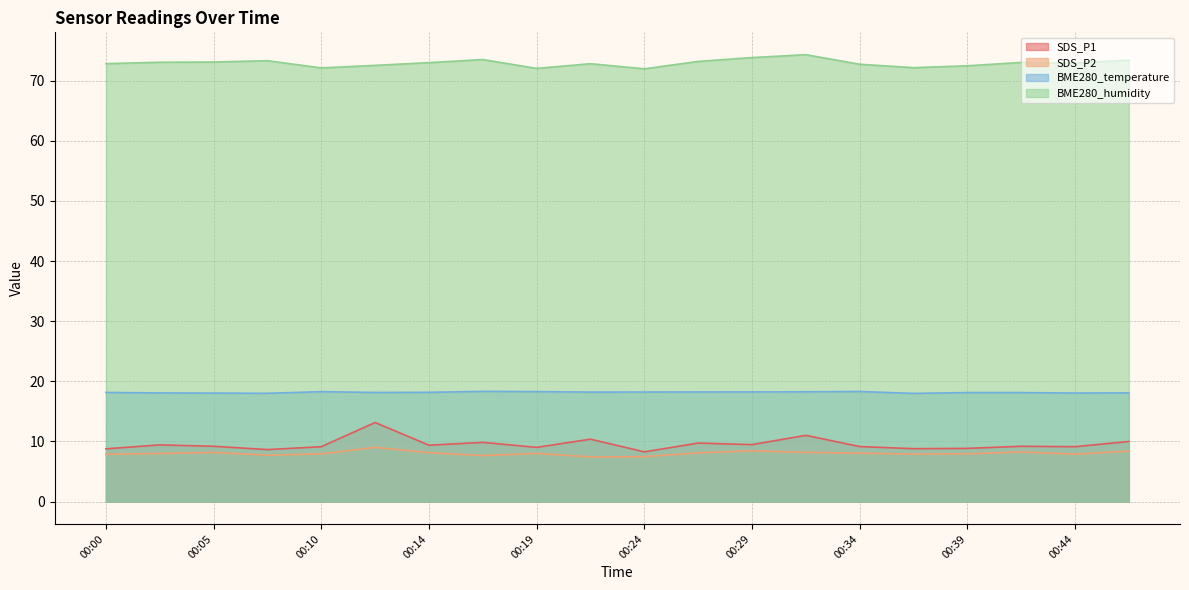

Does the chart have visible grid lines?

Yes